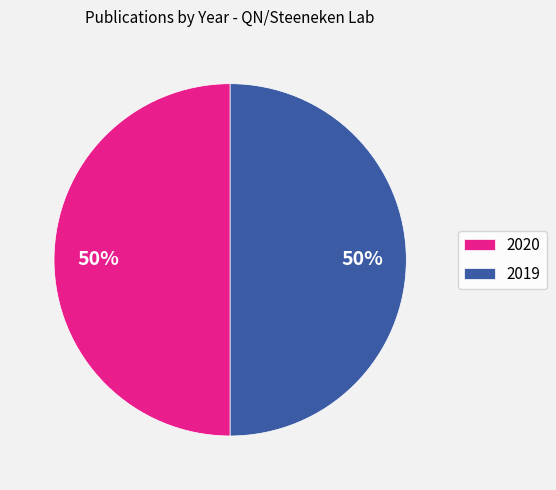

To the nearest percent, what is the combined percentage of 2019 and 2020?

100%